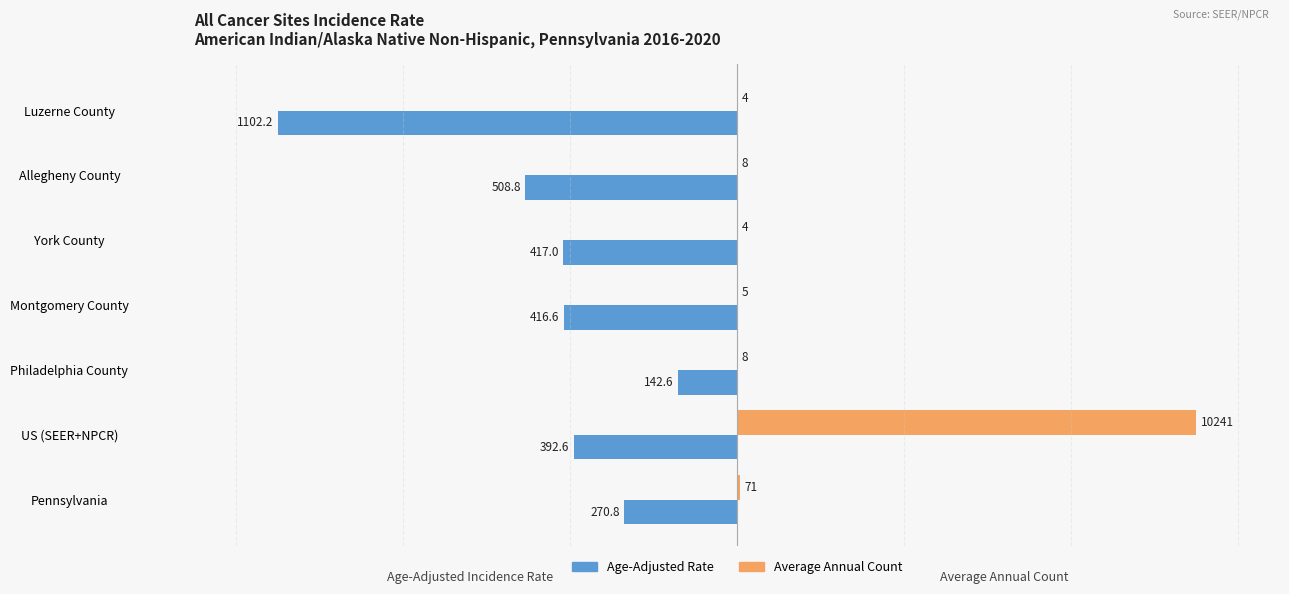

What are all the series names shown in the legend?

Age-Adjusted Rate, Average Annual Count